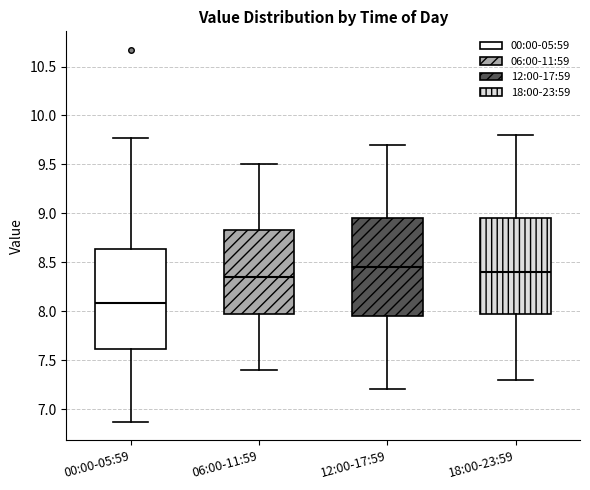

Reading left to right, read every box against the y-axis: the position of its median line, the range the box covers, and the ends of its whiskers. The values are not printed on the chart, so give them approximately, as read against the axis.

00:00-05:59: median 8.10, box 7.60 to 8.65, whiskers 6.85 to 9.75
06:00-11:59: median 8.35, box 8.00 to 8.85, whiskers 7.40 to 9.50
12:00-17:59: median 8.45, box 7.95 to 8.95, whiskers 7.20 to 9.70
18:00-23:59: median 8.40, box 8.00 to 8.95, whiskers 7.30 to 9.80